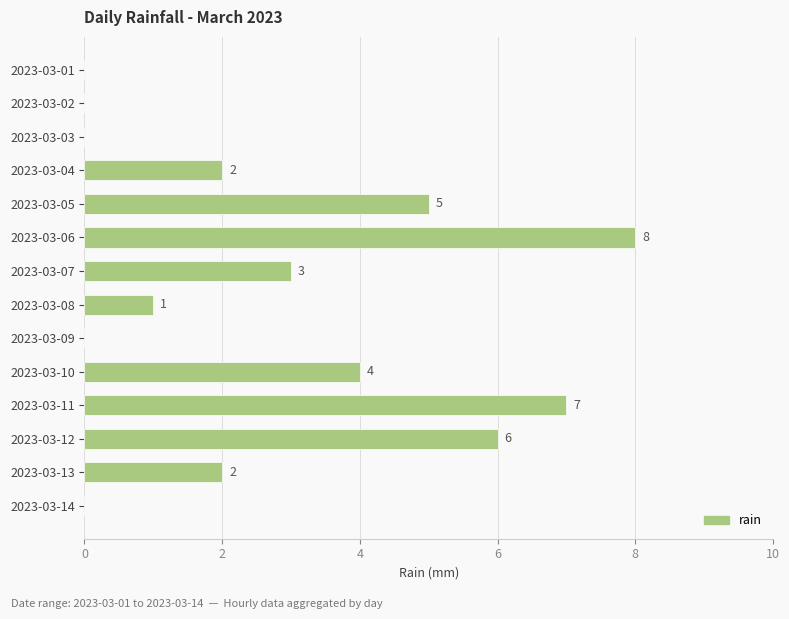

How many positive values are there?

9